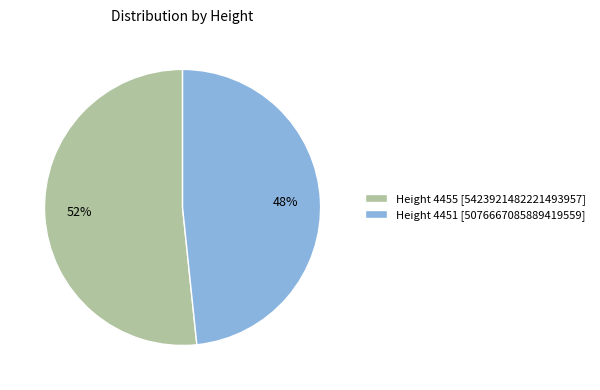

To the nearest percent, what is the combined percentage of Height 4451 [5076667085889419559] and Height 4455 [5423921482221493957]?

100%